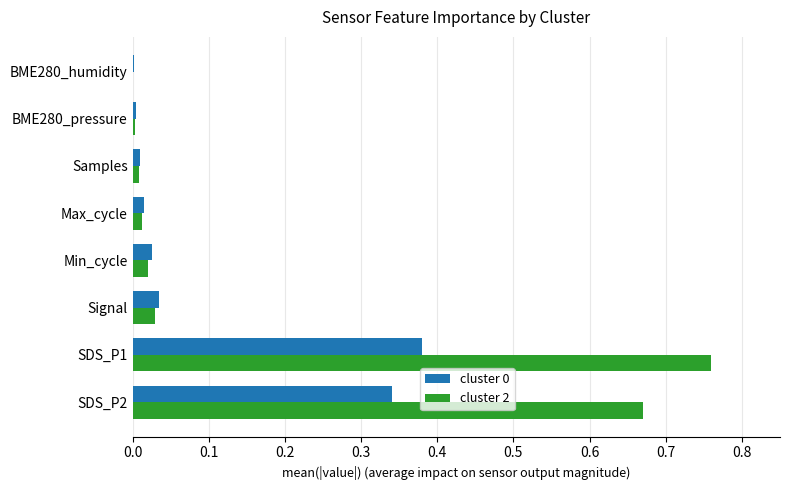

Which series has the largest total across all categories?

cluster 2